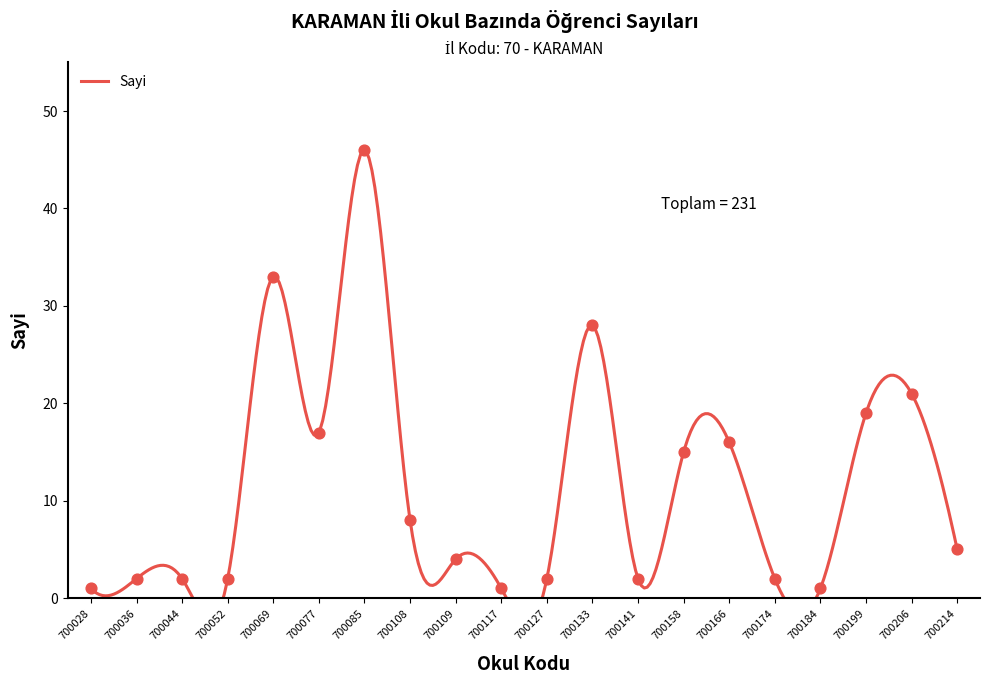

What is the change in value from 700052 to 700206?

+19